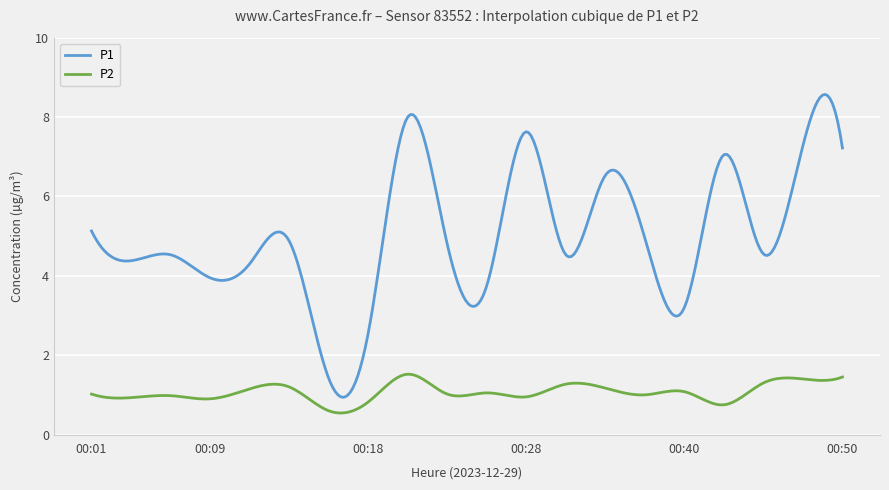

How many categories are shown in the chart?

300